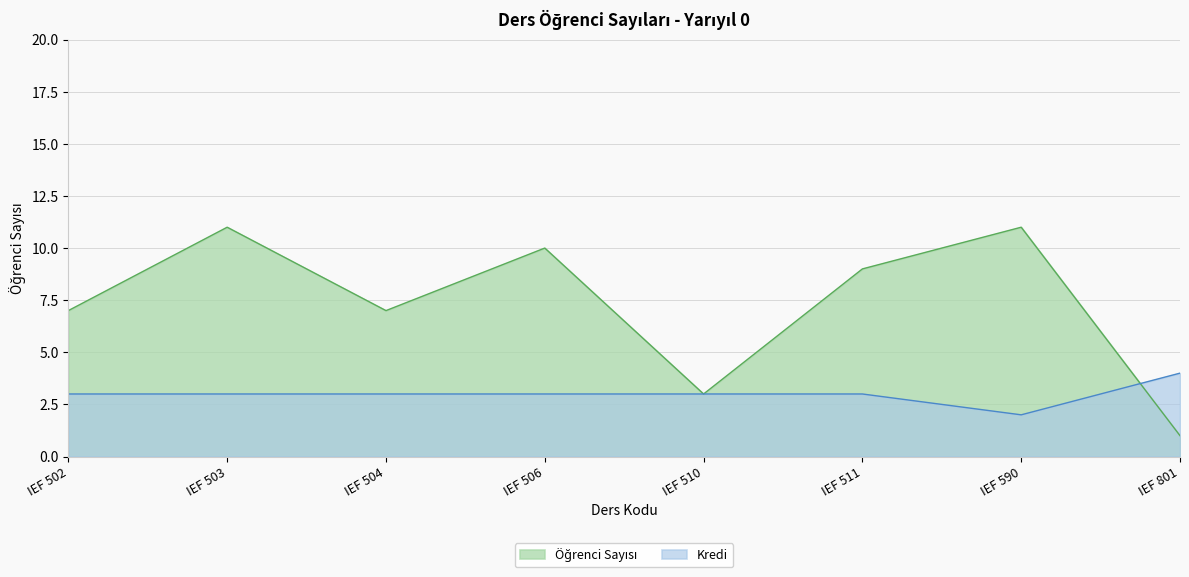

How many data points are less than 9?

4